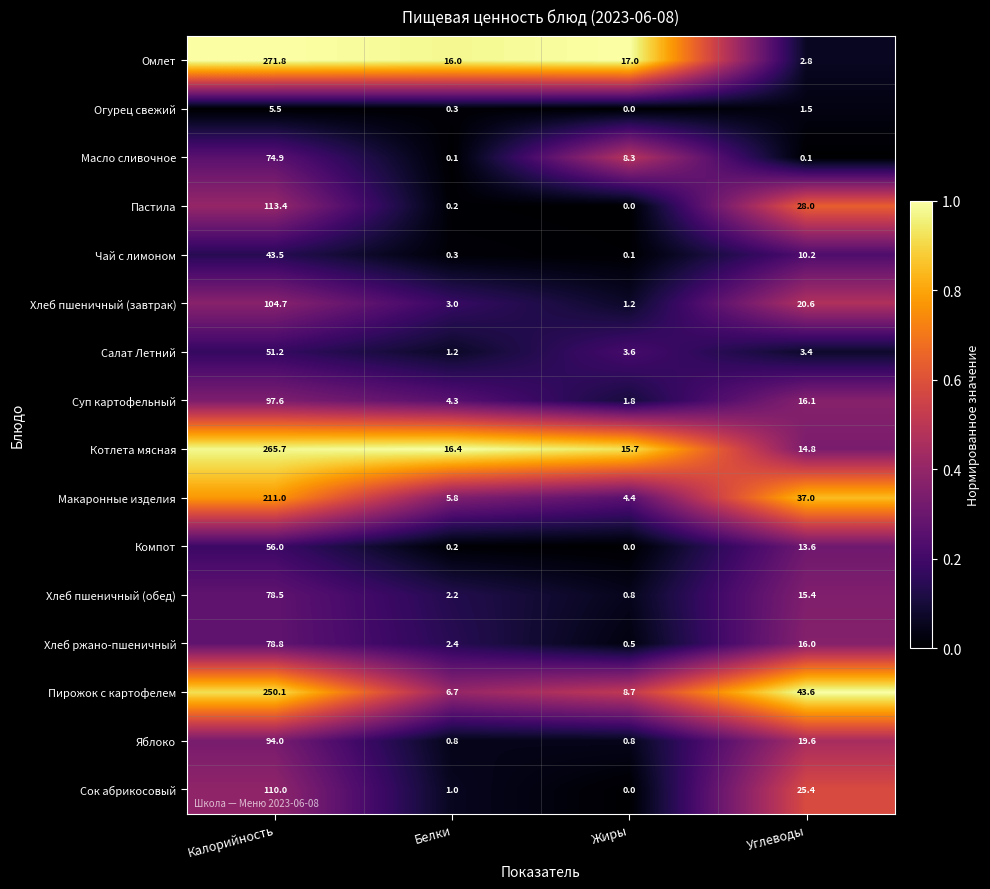

The value of Пирожок с картофелем at Белки is 3.3. True or false?

False